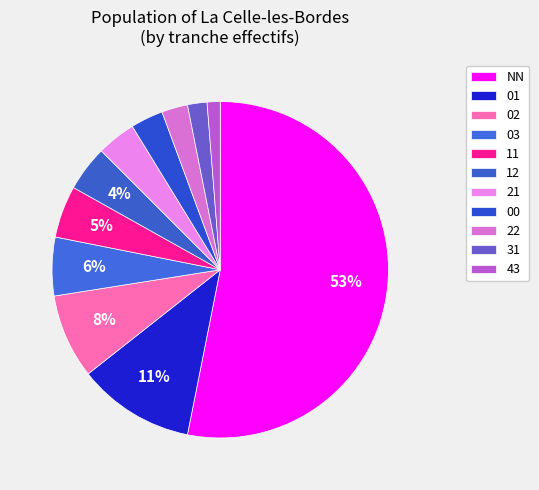

How many slices are in this pie chart?

11